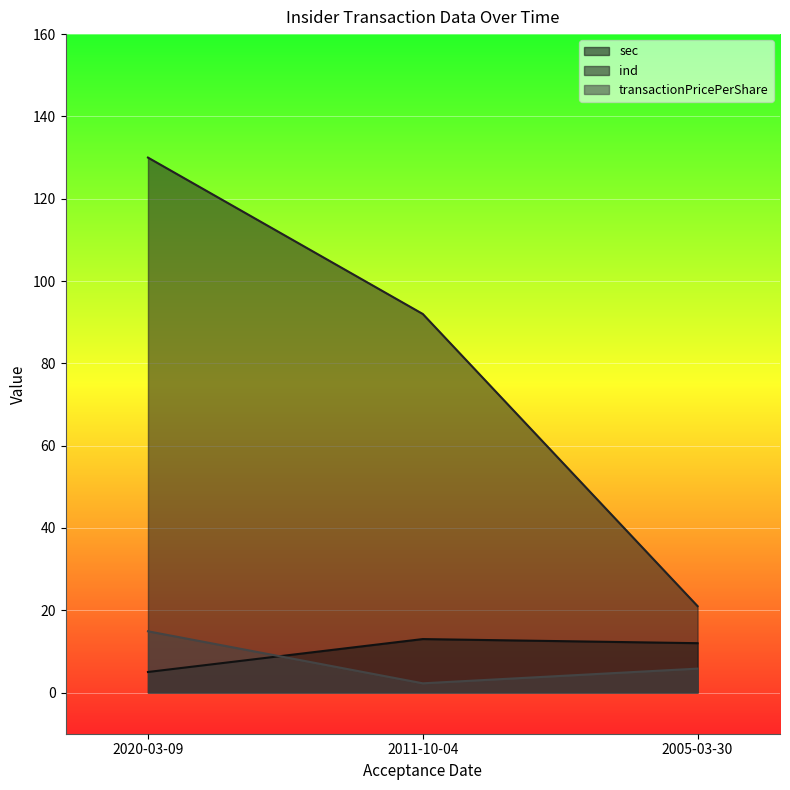

True or false: transactionPricePerShare has a value of 14.9 at 2020-03-09.

True